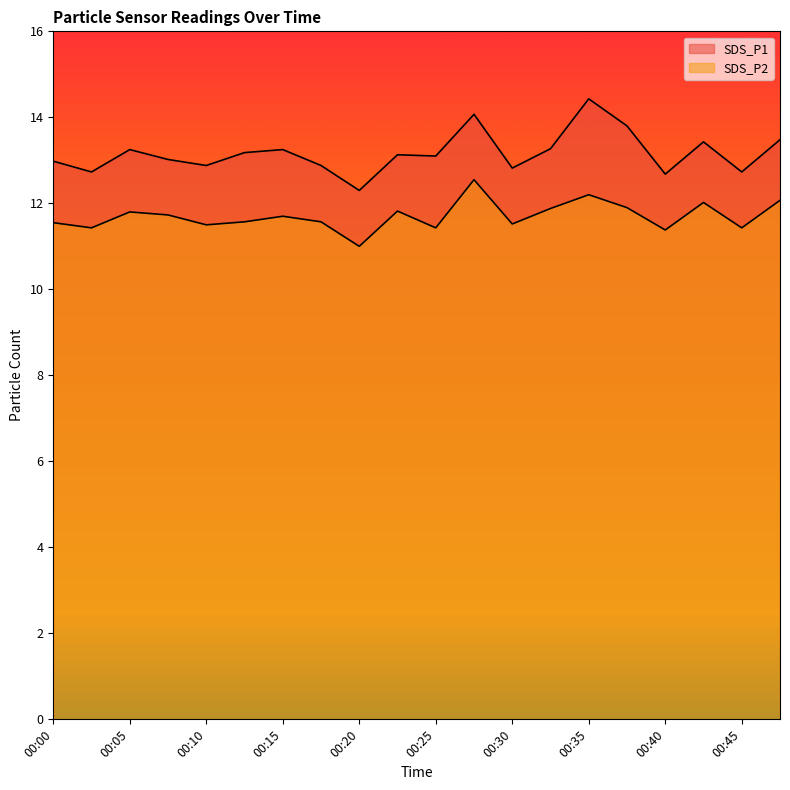

Where is the first local minimum for SDS_P2?

00:03